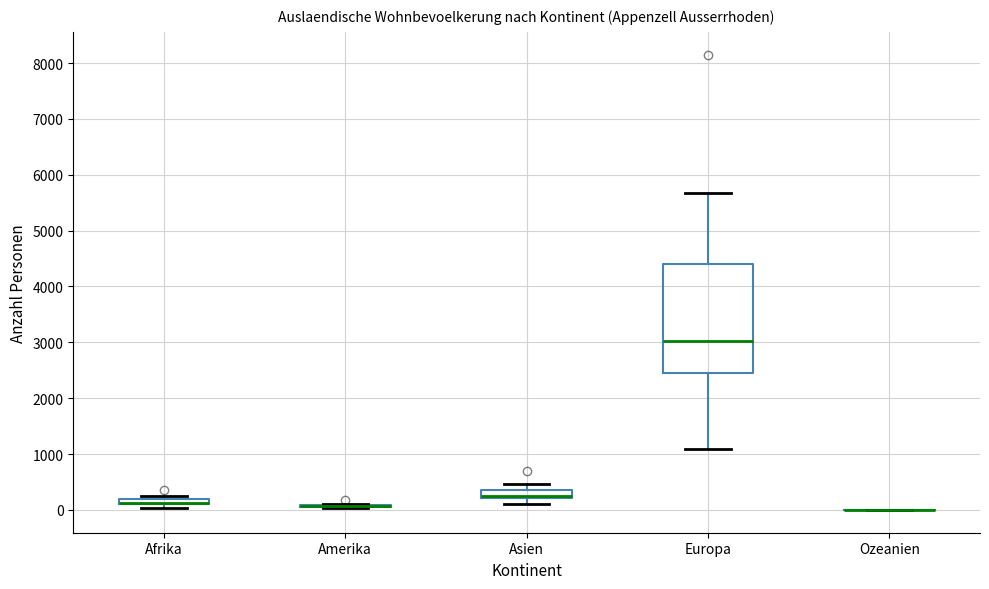

Where does the median line of the box for Europa sit on the y-axis? The values are not printed on the chart, so give them approximately, as read against the axis.

3000